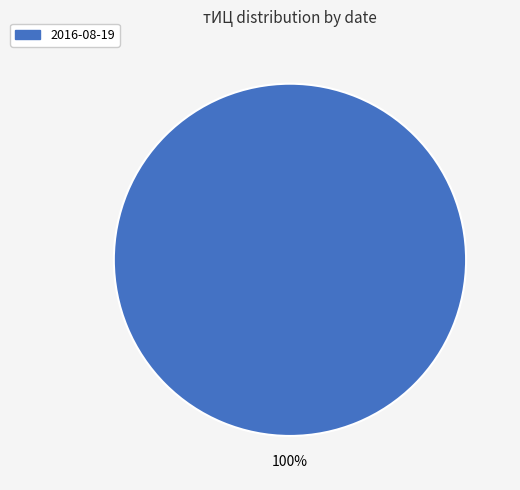

Is there a majority slice in this chart?

Yes